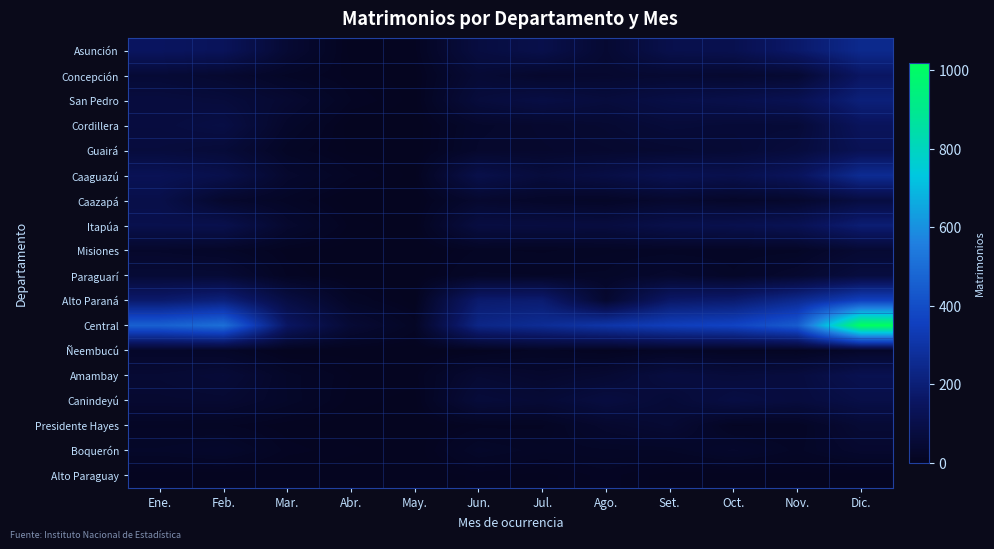

What is the total value across all series at Jul.?

1089